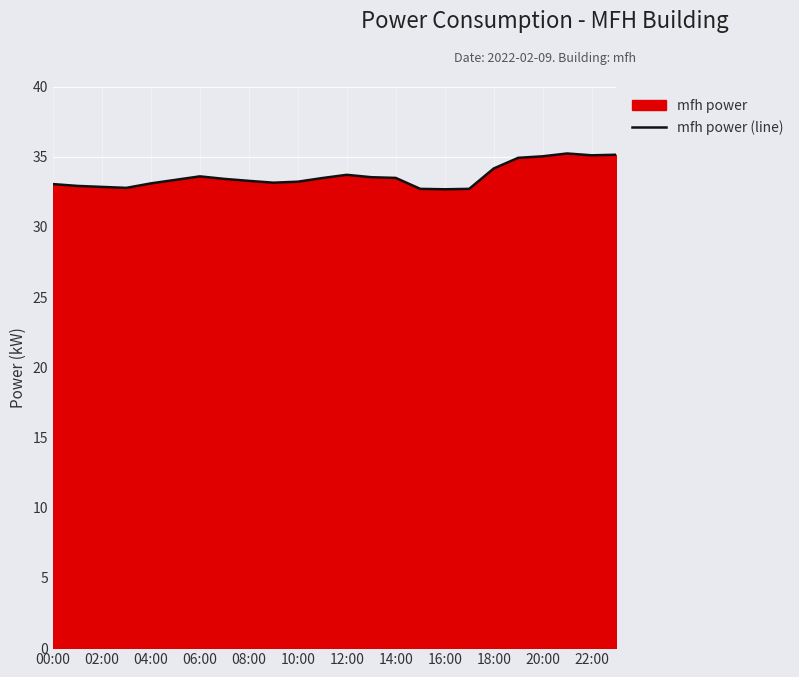

How many lines are shown in the chart?

1